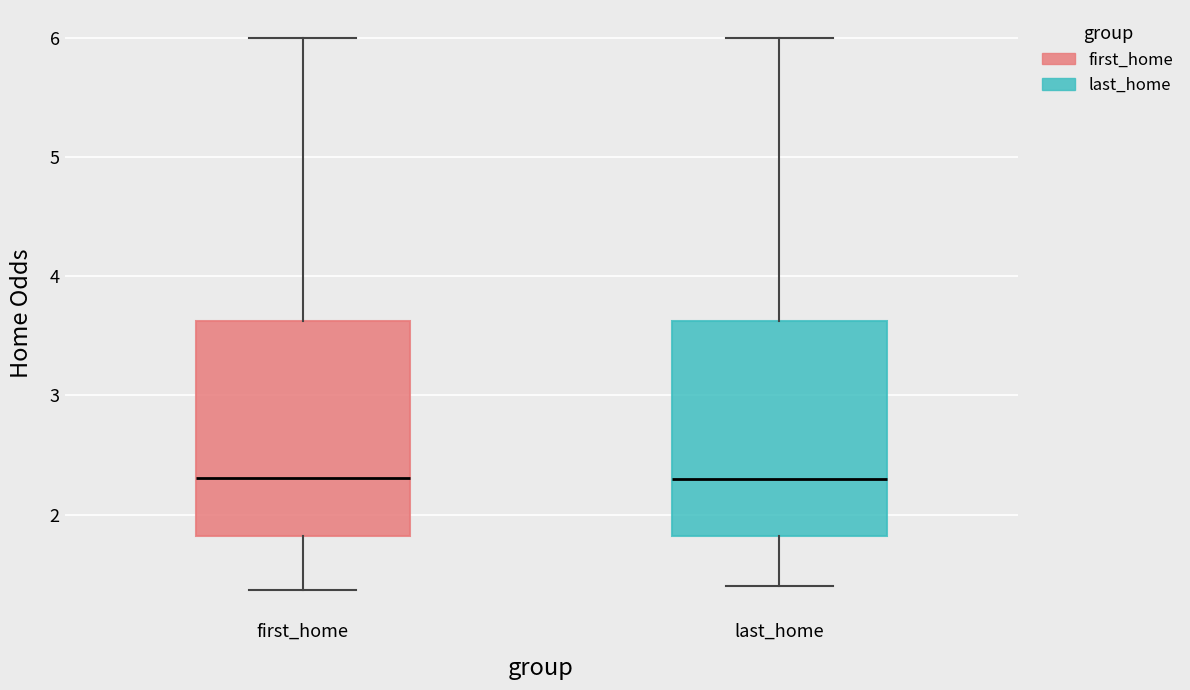

Reading left to right, read every box against the y-axis: the position of its median line, the range the box covers, and the ends of its whiskers. The values are not printed on the chart, so give them approximately, as read against the axis.

first_home: median 2.3, box 1.8 to 3.6, whiskers 1.4 to 6.0
last_home: median 2.3, box 1.8 to 3.6, whiskers 1.4 to 6.0